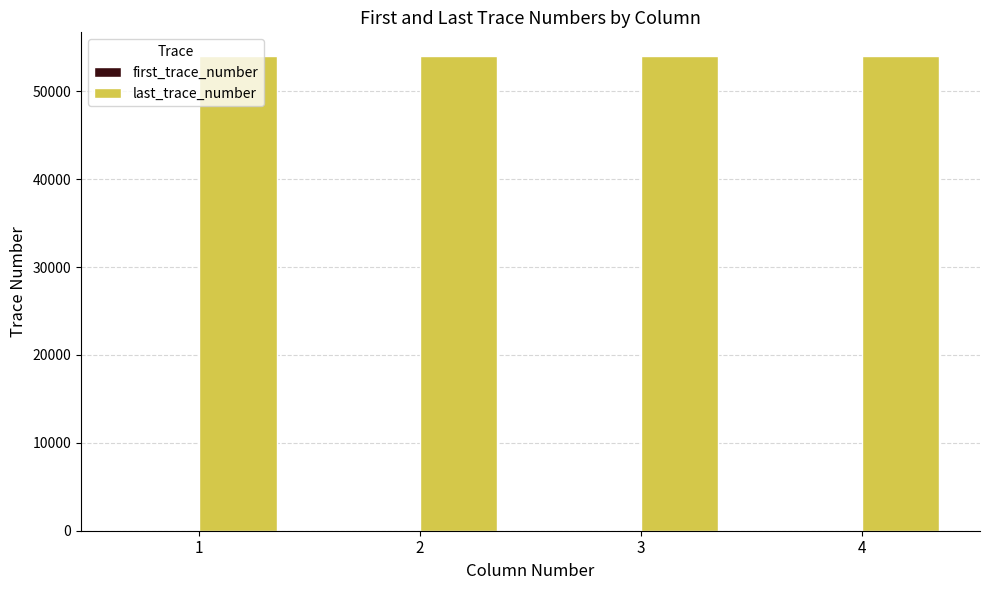

The value of last_trace_number at 1 is 54000. True or false?

True